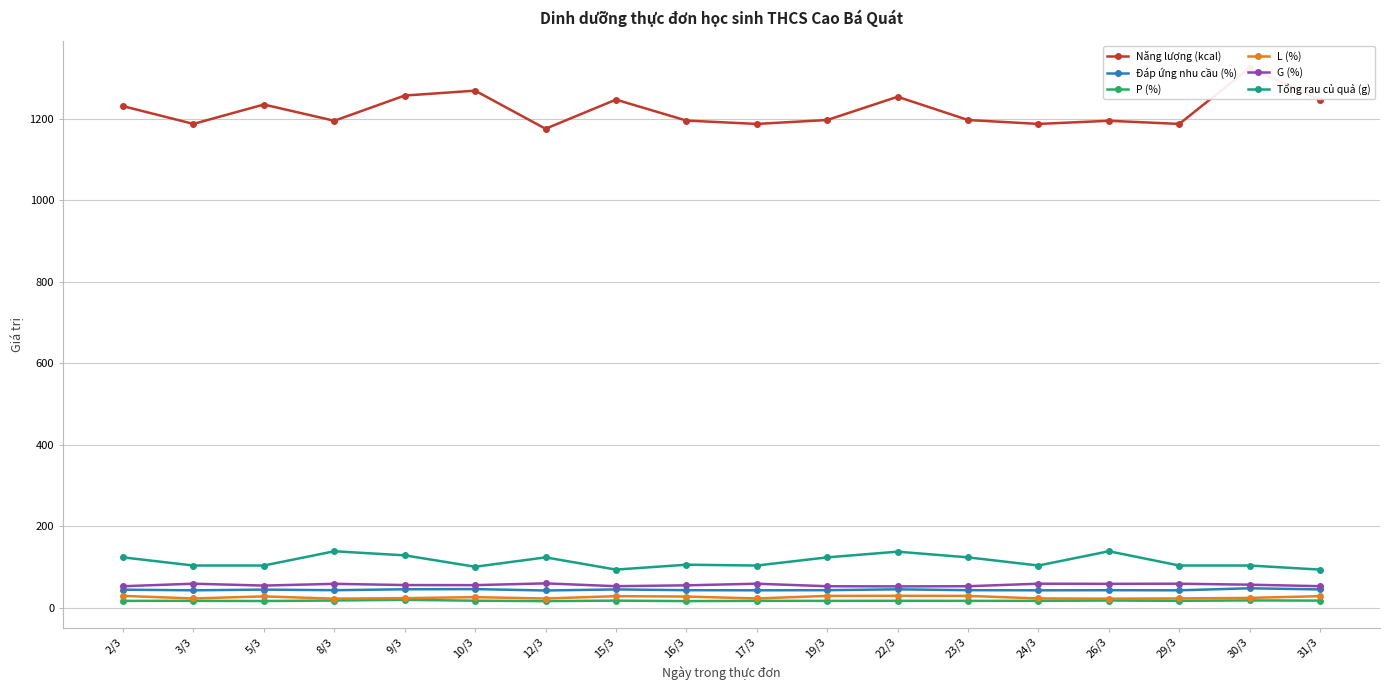

Reading left to right, transcribe all the data shown in this chart.

Năng lượng (kcal): 1231.0	1187.4	1235.0	1195.1	1257.0	1269.0	1175.5	1247.0	1195.6	1187.4	1197.0	1254.0	1197.0	1187.4	1195.1	1187.4	1325.0	1247.0
Đáp ứng nhu cầu (%): 44.8	43.2	44.9	43.5	45.7	46.1	42.8	45.4	43.5	43.2	43.5	45.6	43.5	43.2	43.5	43.2	48.2	45.4
P (%): 17.3	17.4	16.9	18.2	19.8	17.7	16.7	17.9	16.7	17.4	17.3	17.5	17.3	17.4	18.2	17.4	18.4	17.9
L (%): 29.5	23.2	28.3	22.7	24.0	26.4	23.1	28.8	27.9	23.2	29.5	29.7	29.5	23.2	22.7	23.2	24.6	28.8
G (%): 53.2	59.4	54.8	59.1	56.1	55.9	60.2	53.3	55.4	59.4	53.2	52.8	53.2	59.4	59.1	59.4	57.0	53.3
Tổng rau củ quả (g): 124.0	104.0	104.0	139.0	129.0	101.0	124.0	94.0	106.0	104.0	124.0	138.0	124.0	104.0	139.0	104.0	104.0	94.0